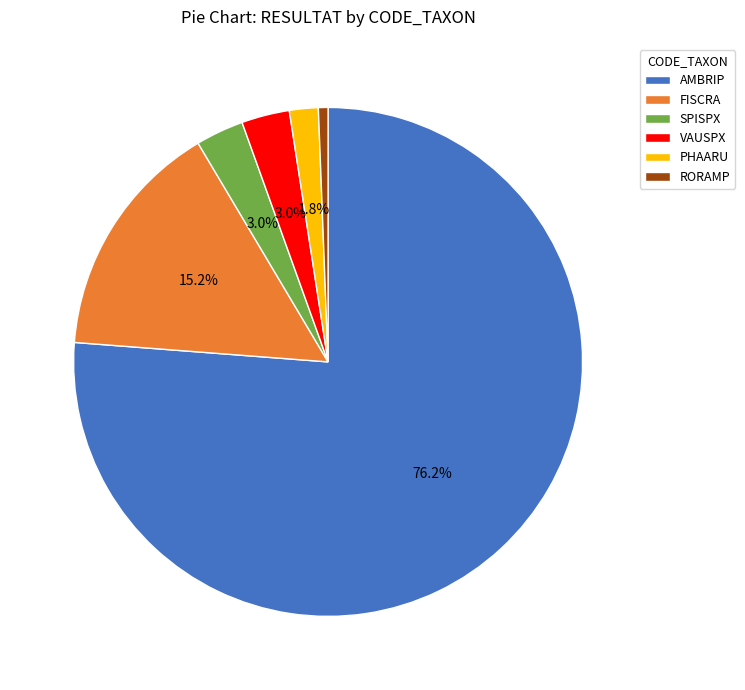

Is it true that FISCRA is 15% of the pie?

True